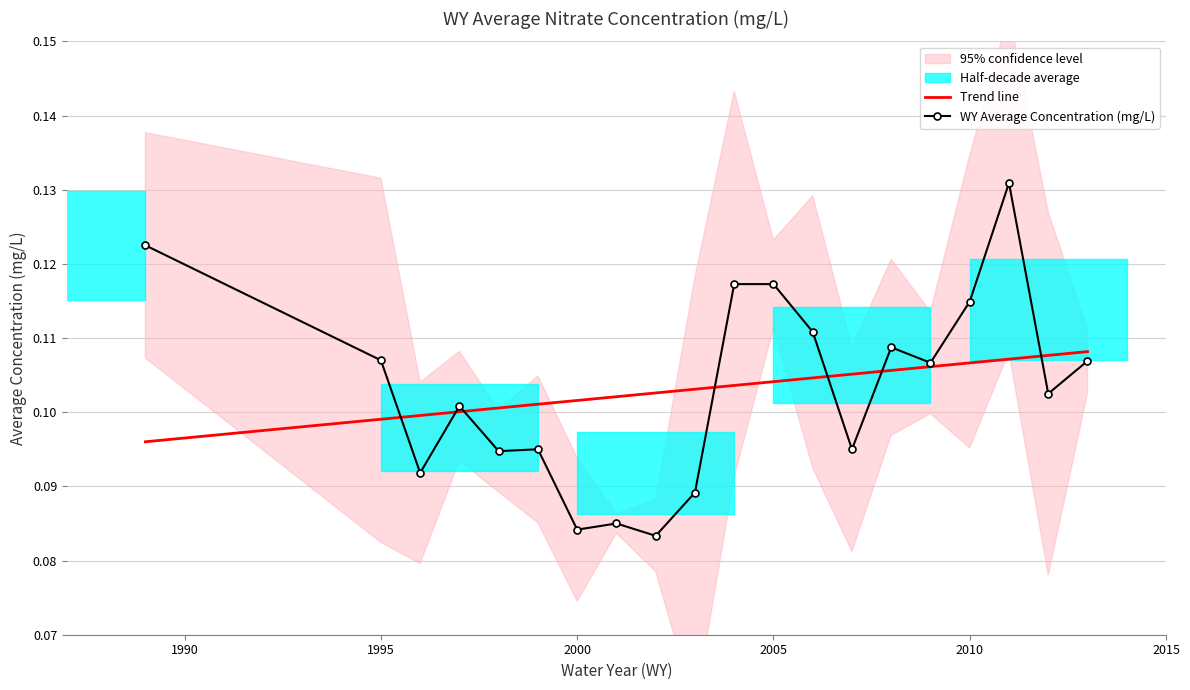

Which series has the largest total across all categories?

Trend line